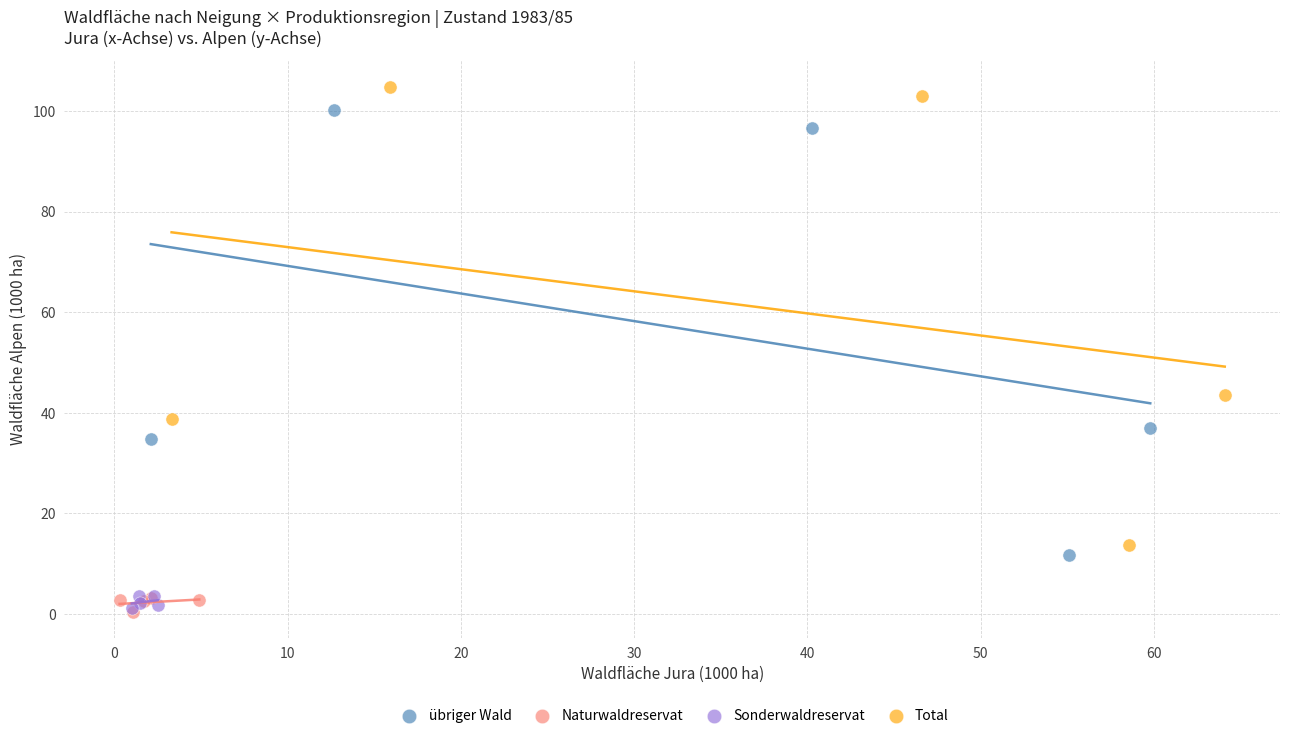

Which series reaches the maximum Y coordinate?

Total